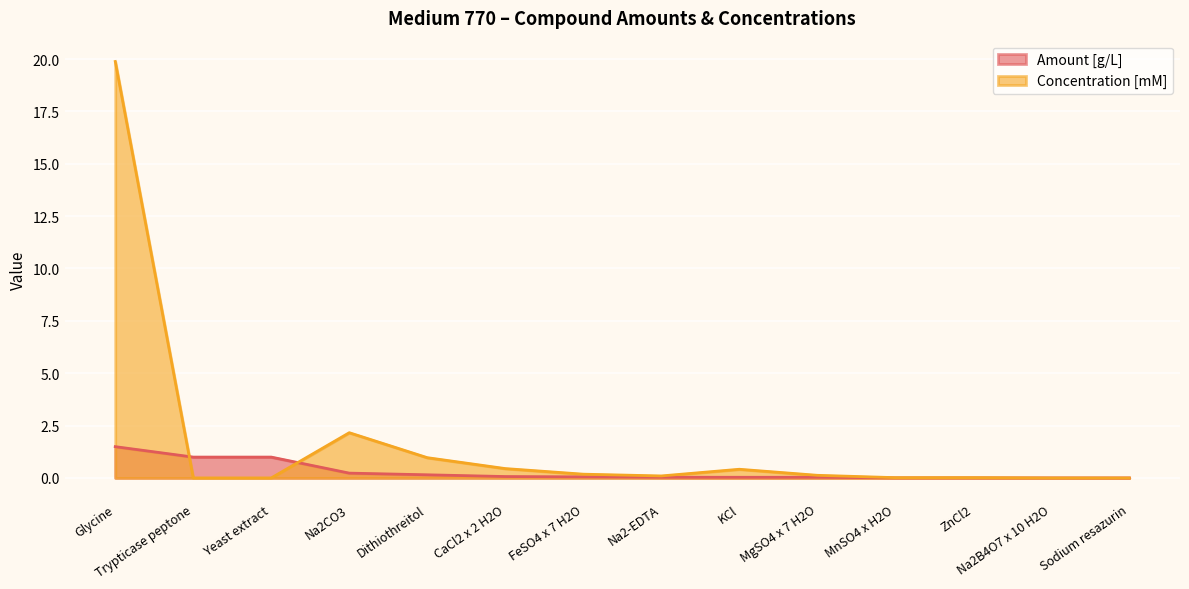

Which series has the largest total across all categories?

Concentration [mM]